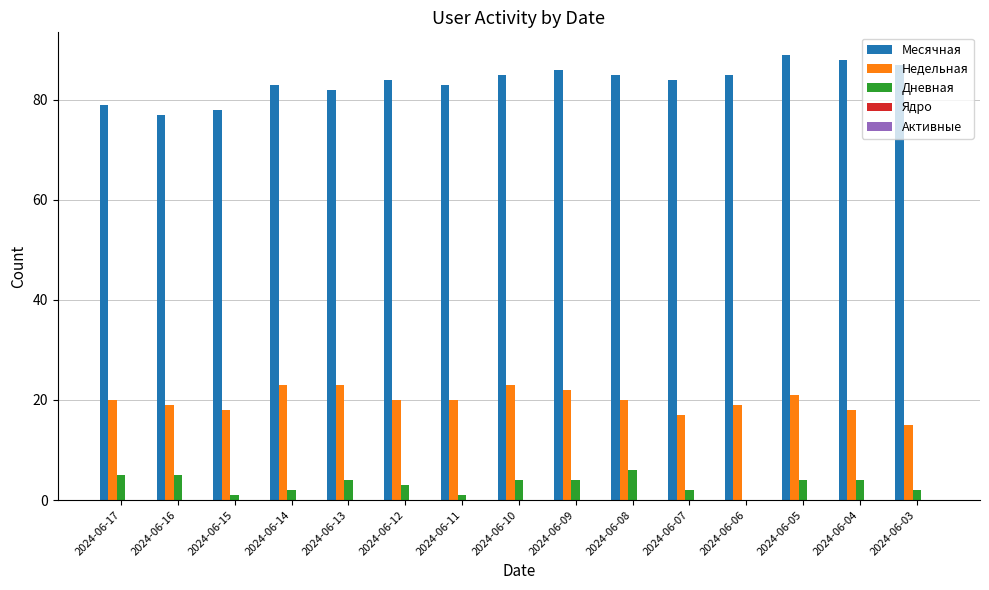

Is the value of Месячная at 2024-06-09 greater than the value of Дневная at 2024-06-05?

Yes